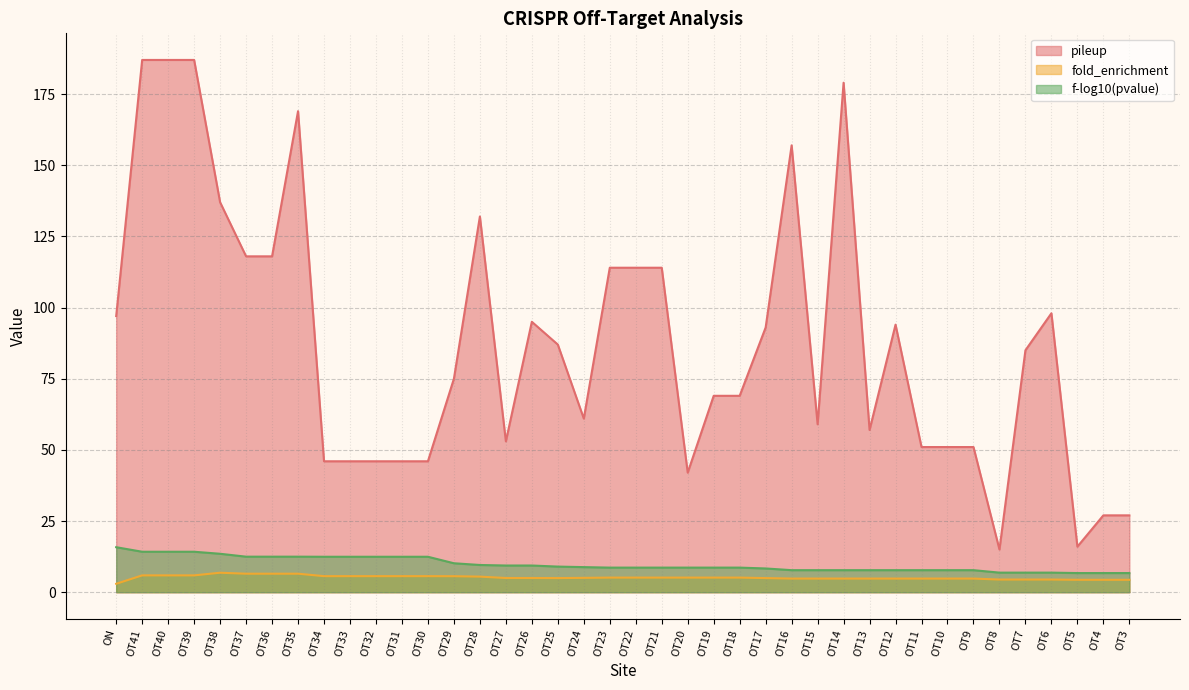

Rank the categories by fold_enrichment value from lowest to highest.

ON, OT5, OT4, OT3, OT8, OT7, OT6, OT16, OT15, OT14, OT13, OT12, OT11, OT10, OT9, OT17, OT25, OT27, OT26, OT24, OT23, OT22, OT21, OT20, OT19, OT18, OT28, OT29, OT34, OT33, OT32, OT31, OT30, OT41, OT40, OT39, OT37, OT36, OT35, OT38